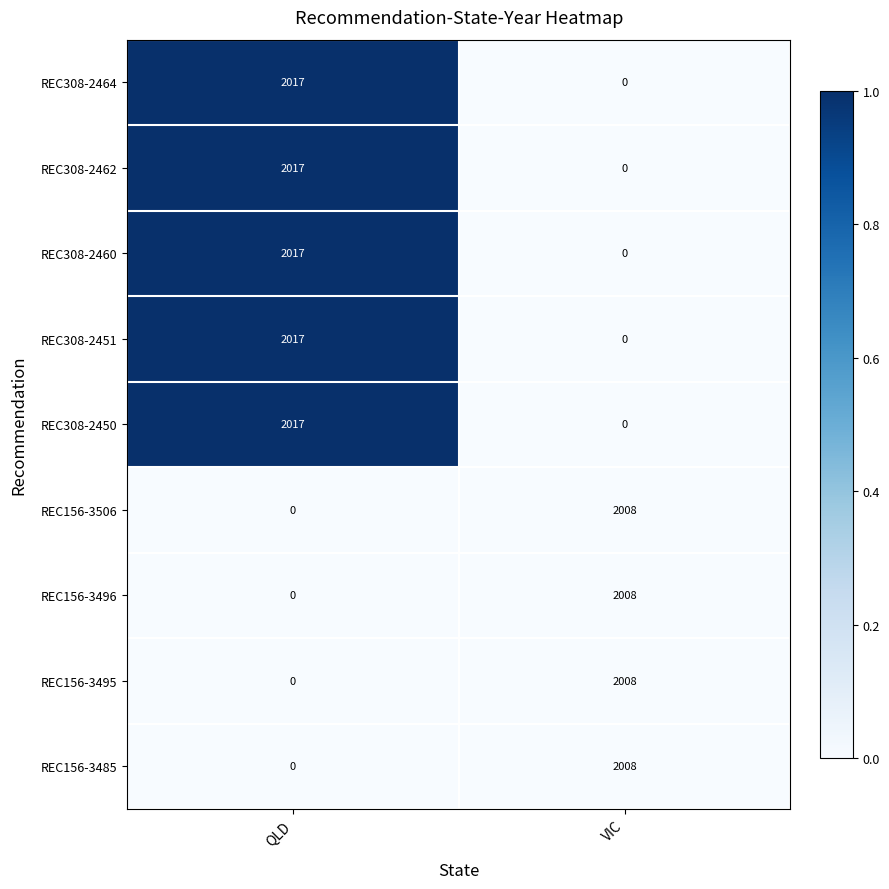

The value of REC308-2460 at QLD is 2758. True or false?

False